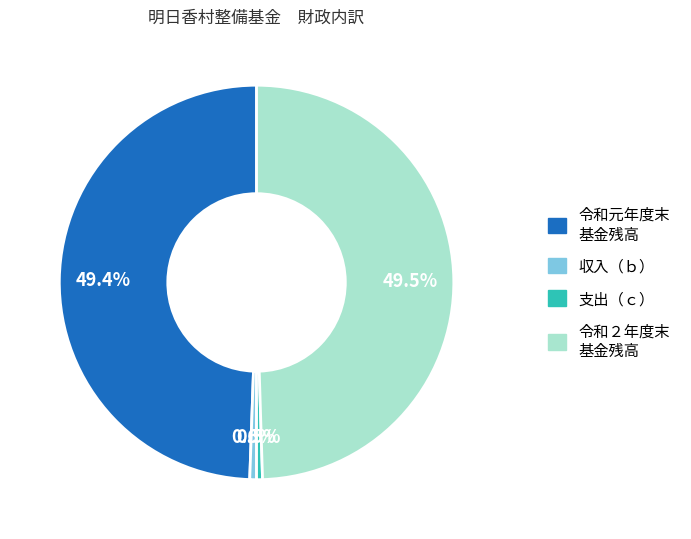

Does any single category account for the majority?

No